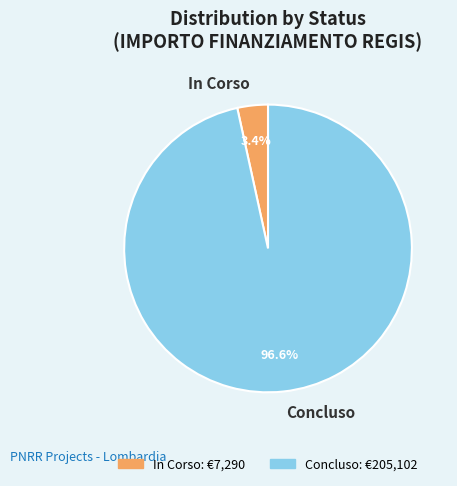

How many segments does this pie chart have?

2